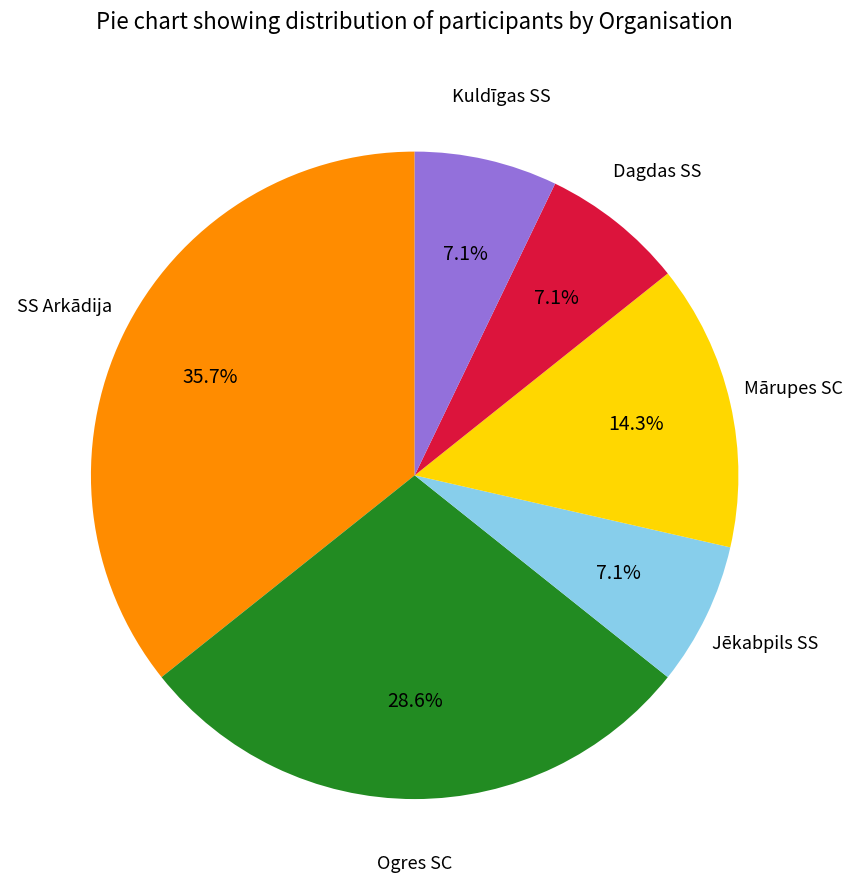

Does any single category account for the majority?

No